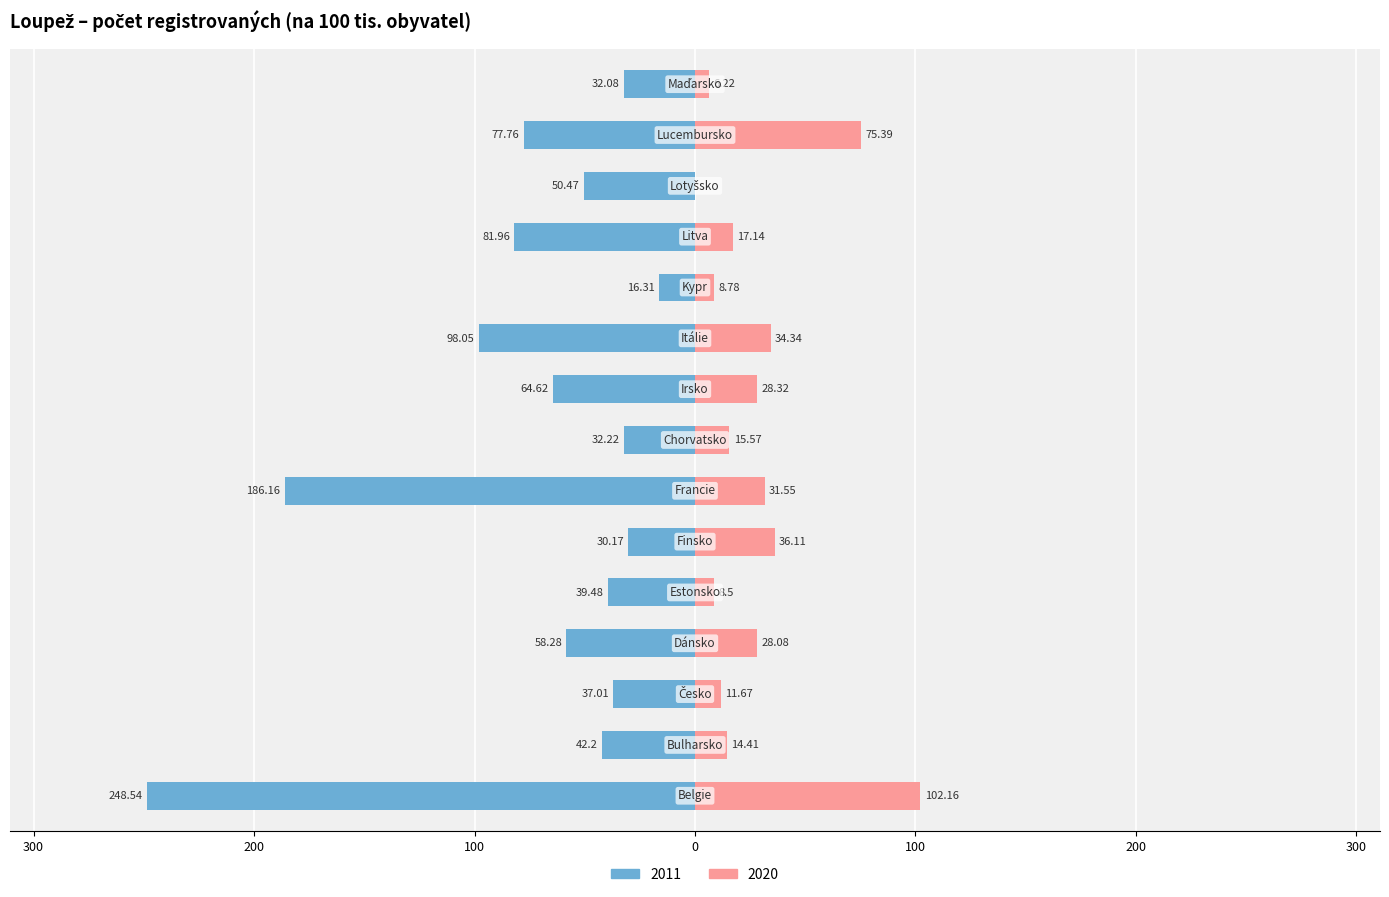

True or false: 2011 has a value of -138.8 at Lucembursko.

False